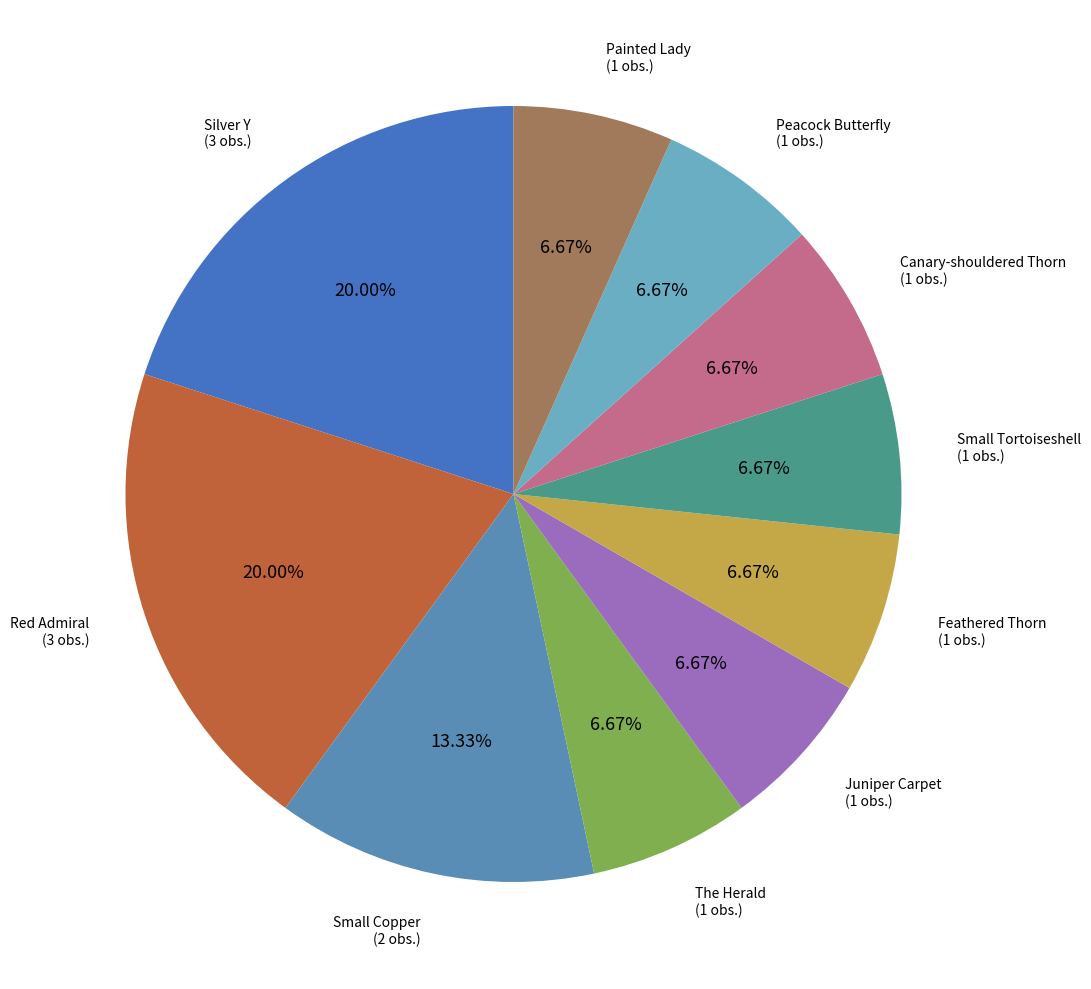

Does Feathered Thorn account for over 50% of the chart?

No